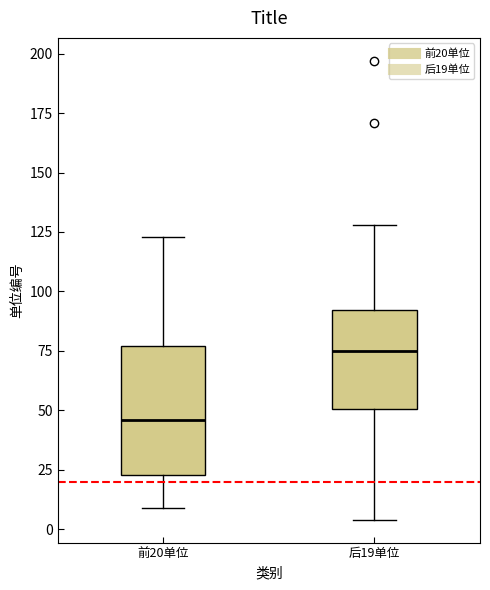

Where does the lower whisker of the box for 前20单位 end on the y-axis? The values are not printed on the chart, so give them approximately, as read against the axis.

10